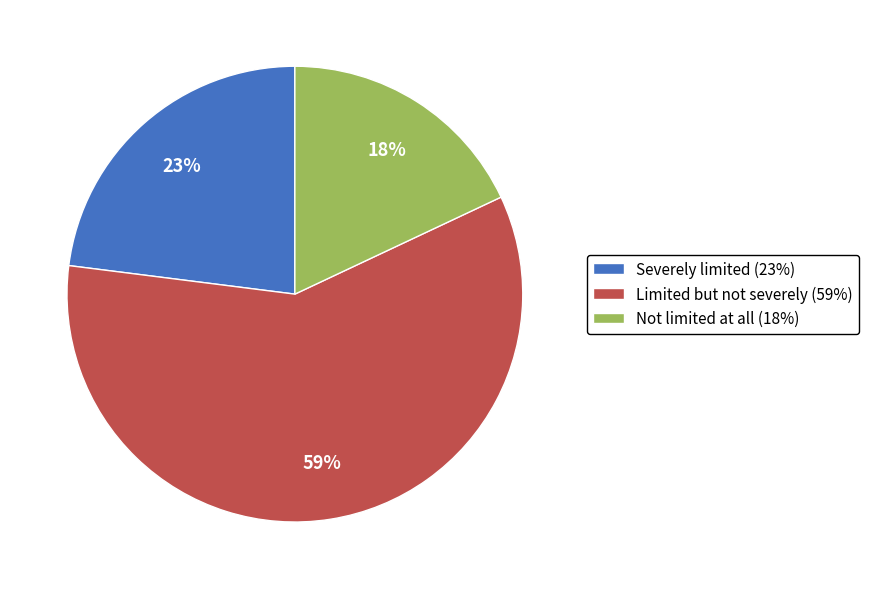

Rank the categories by value from lowest to highest.

Not limited at all, Severely limited, Limited but not severely